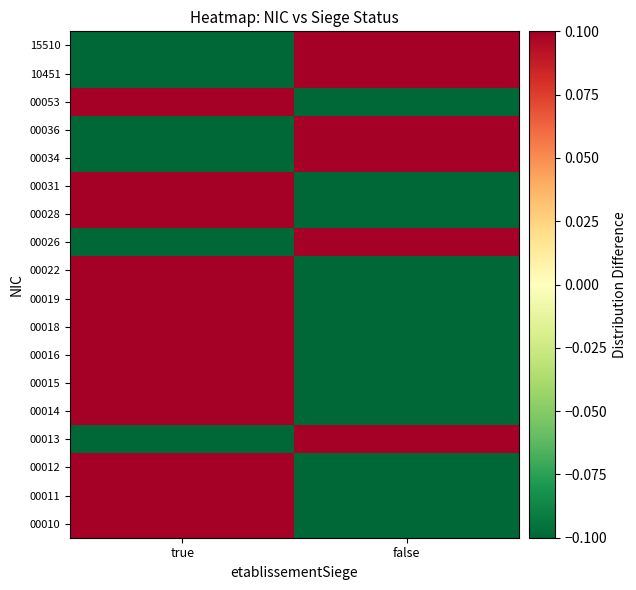

Between true and false, which is larger?

true